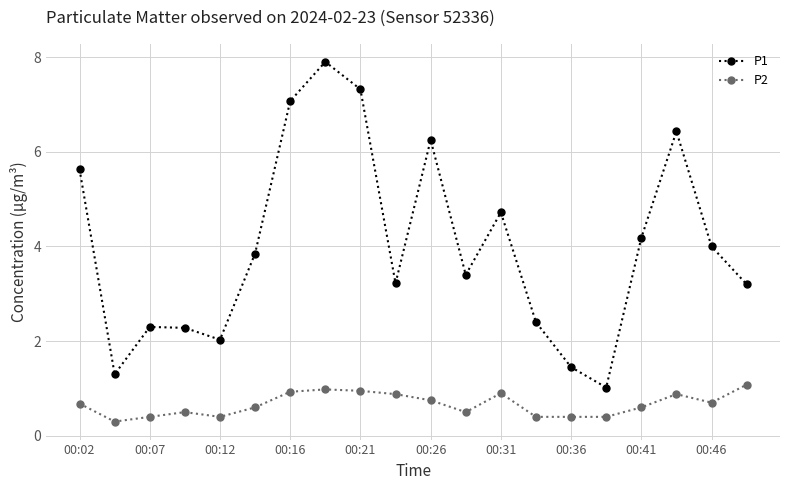

True or false: P2 and P1 cross at least once.

False